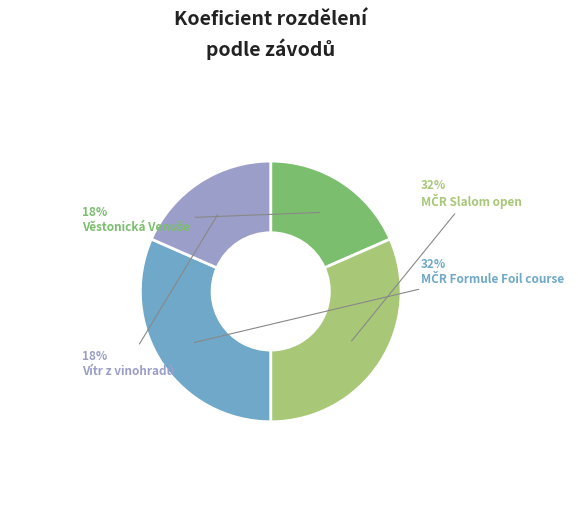

Is there a majority slice in this chart?

No